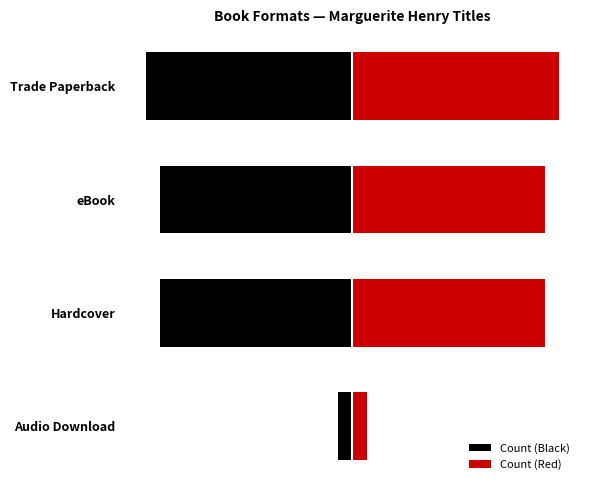

Is the value of Count (Red) at 1 greater than the value of Count (Black) at 1?

Yes